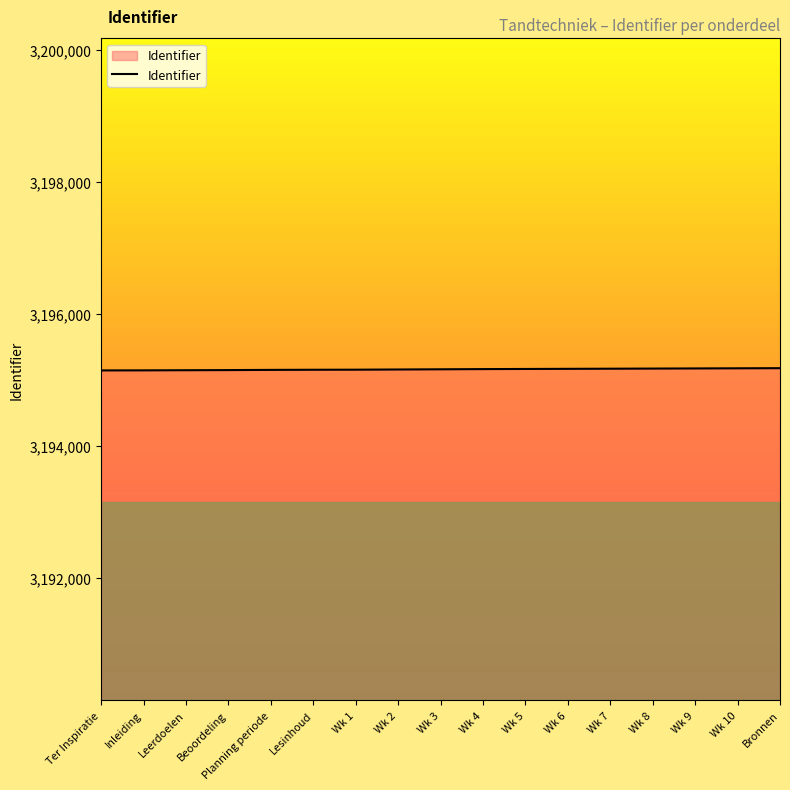

What is the greatest value displayed?

3195175